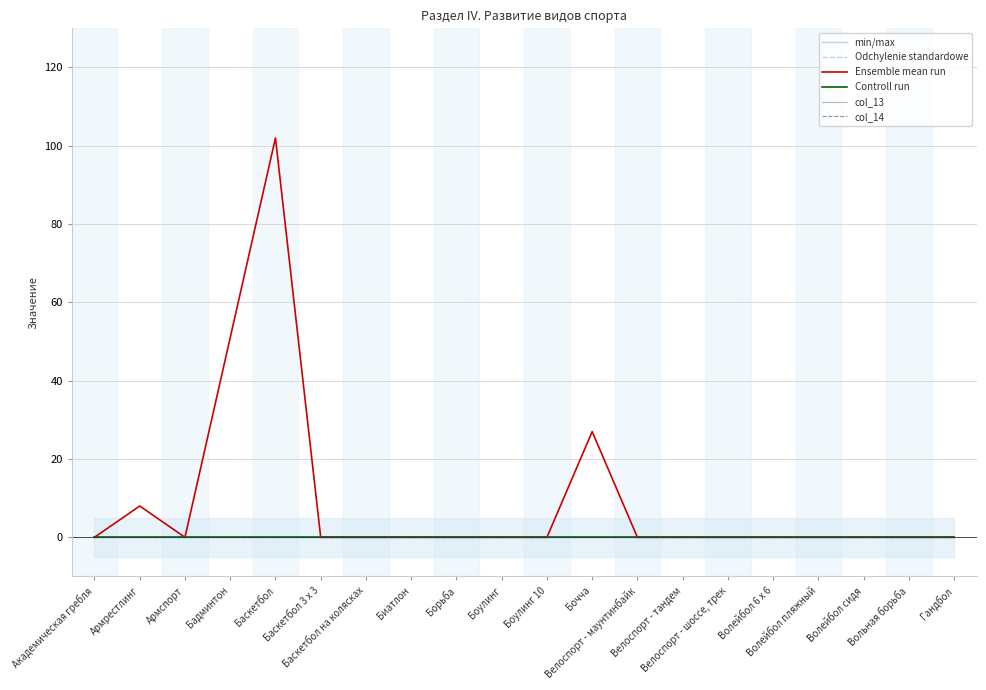

Reading left to right, list all the values displayed in this chart.

min/max: 0	0	0	0	0	0	0	0	0	0	0	0	0	0	0	0	0	0	0	0
Odchylenie standardowe: 0	0	0	0	0	0	0	0	0	0	0	0	0	0	0	0	0	0	0	0
Ensemble mean run: 0	8	0	51	102	0	0	0	0	0	0	27	0	0	0	0	0	0	0	0
Controll run: 0	0	0	0	0	0	0	0	0	0	0	0	0	0	0	0	0	0	0	0
col_13: 0	0	0	0	0	0	0	0	0	0	0	0	0	0	0	0	0	0	0	0
col_14: 0	0	0	0	0	0	0	0	0	0	0	0	0	0	0	0	0	0	0	0